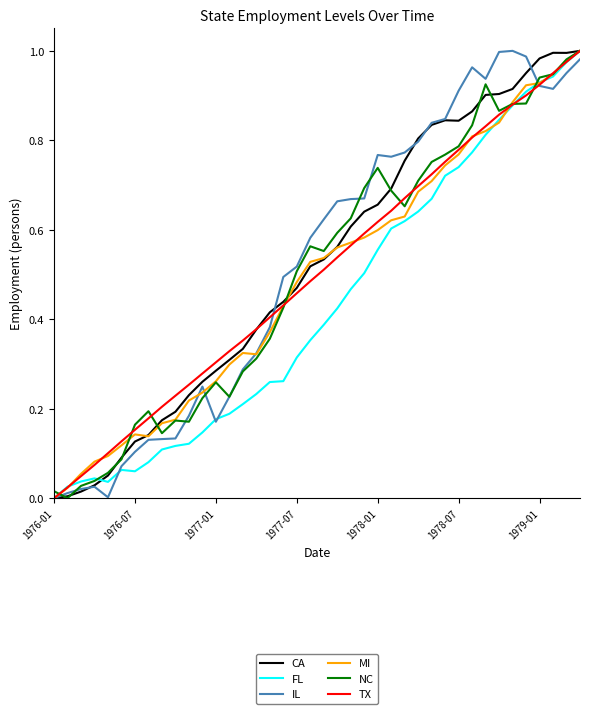

What is the value of the NC point at the 23rd from the left?

0.6